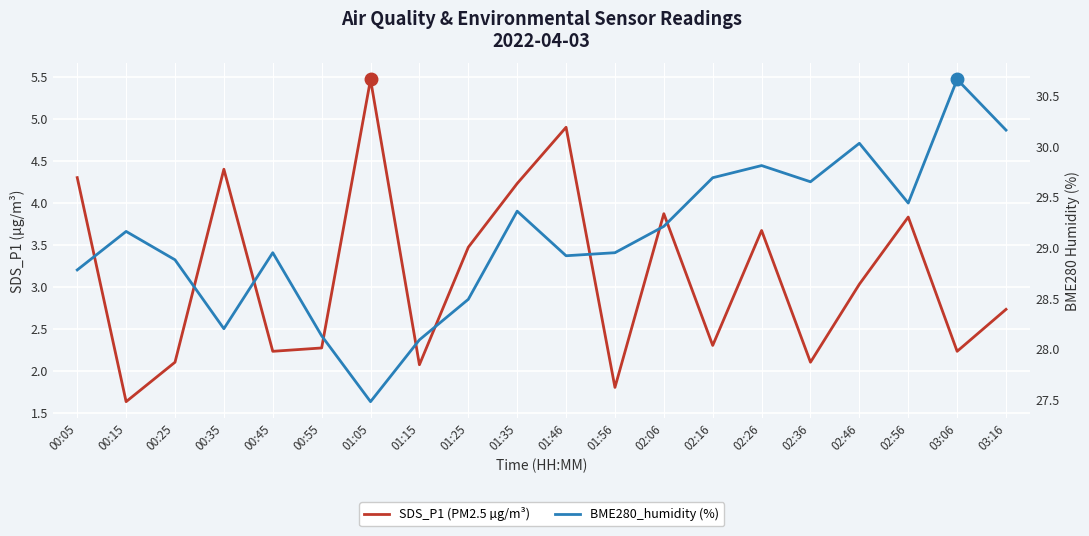

Which category has the lowest value in the SDS_P1 (PM2.5 µg/m³) series?

00:15